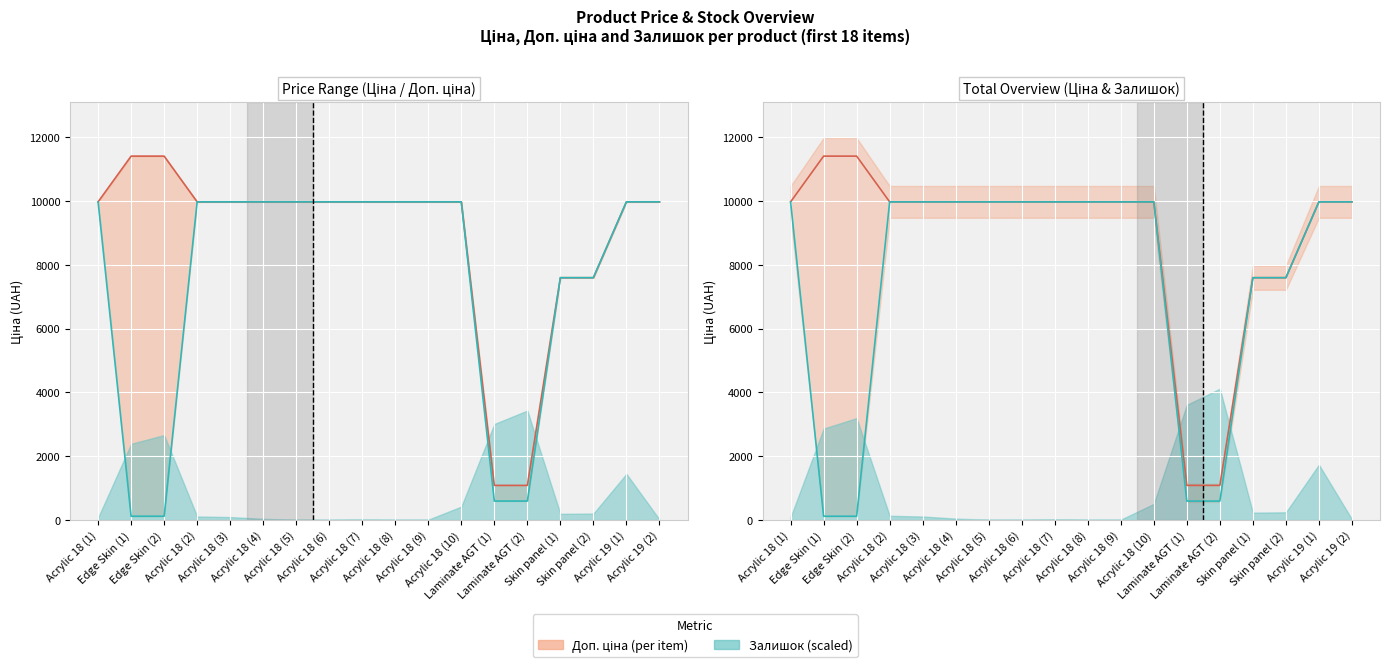

What is the label of the 15th point from the left?

Skin panel (1)